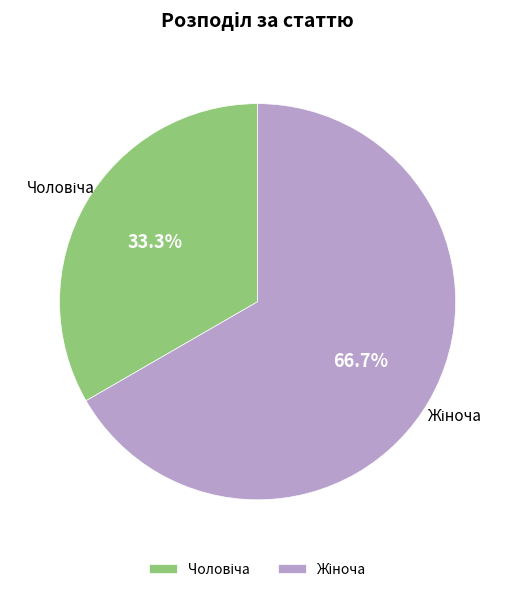

Does any single category account for the majority?

Yes